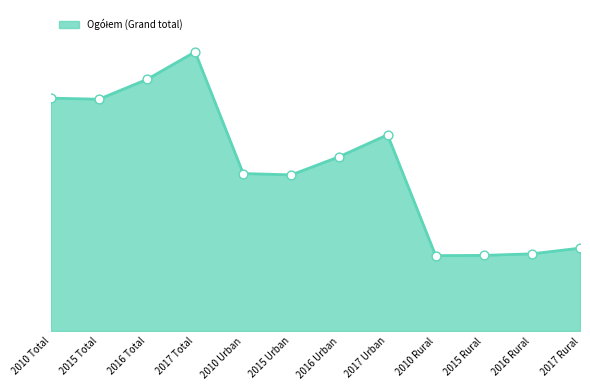

Between 2016 Urban and 2010 Total, which is larger?

2010 Total